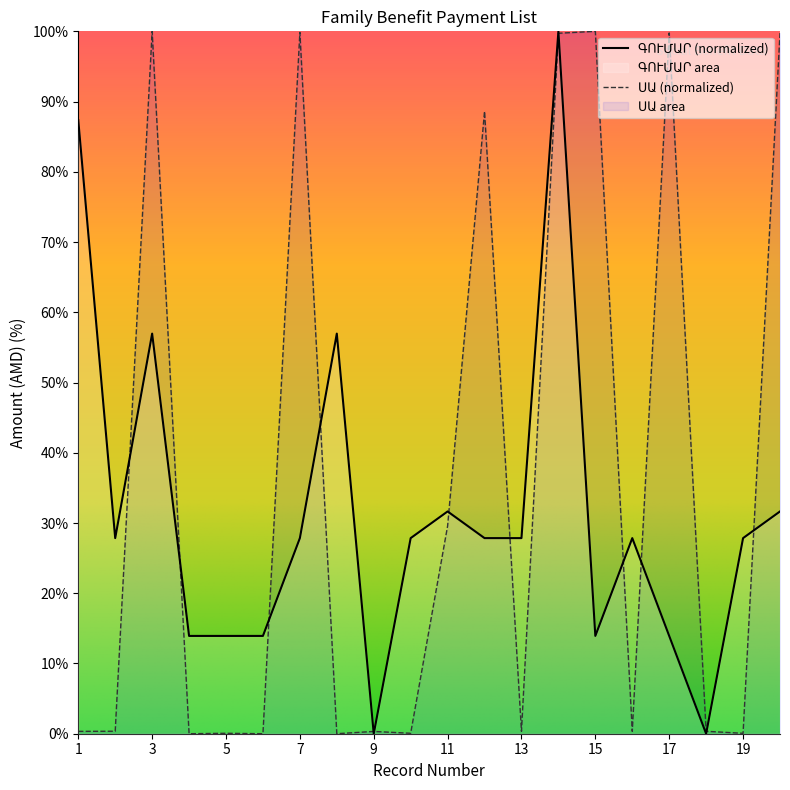

Reading right to left, list all the values displayed in this chart.

ԳՈՒՄԱՐ: 20=31.6	19=27.8	18=0.0	17=13.9	16=27.8	15=13.9	14=100.0	13=27.8	12=27.8	11=31.6	10=27.8	9=0.0	8=57.0	7=27.8	6=13.9	5=13.9	4=13.9	3=57.0	2=27.8	1=87.3
ՍԱ: 20=99.8	19=0.1	18=0.3	17=99.8	16=0.3	15=100.0	14=99.7	13=0.3	12=88.6	11=29.6	10=0.1	9=0.3	8=0.0	7=99.9	6=0.0	5=0.1	4=0.0	3=100.0	2=0.4	1=0.3